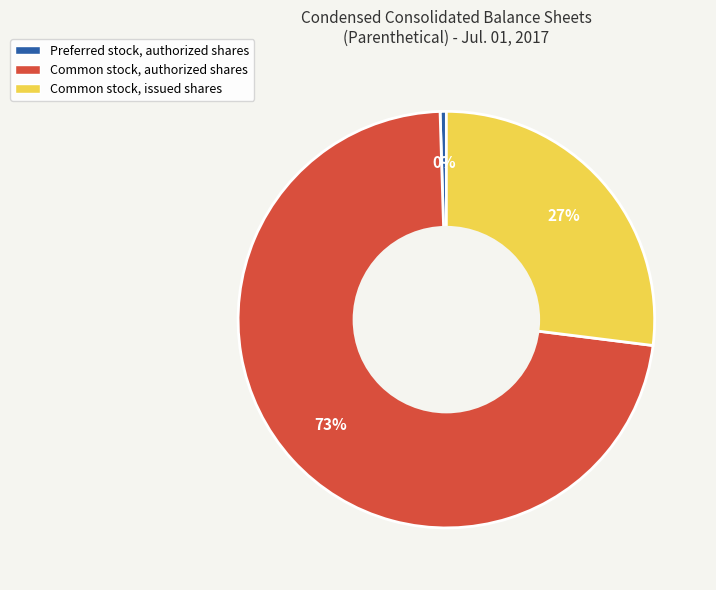

To the nearest percent, what is the combined percentage of Preferred stock, authorized shares and Common stock, authorized shares?

73%